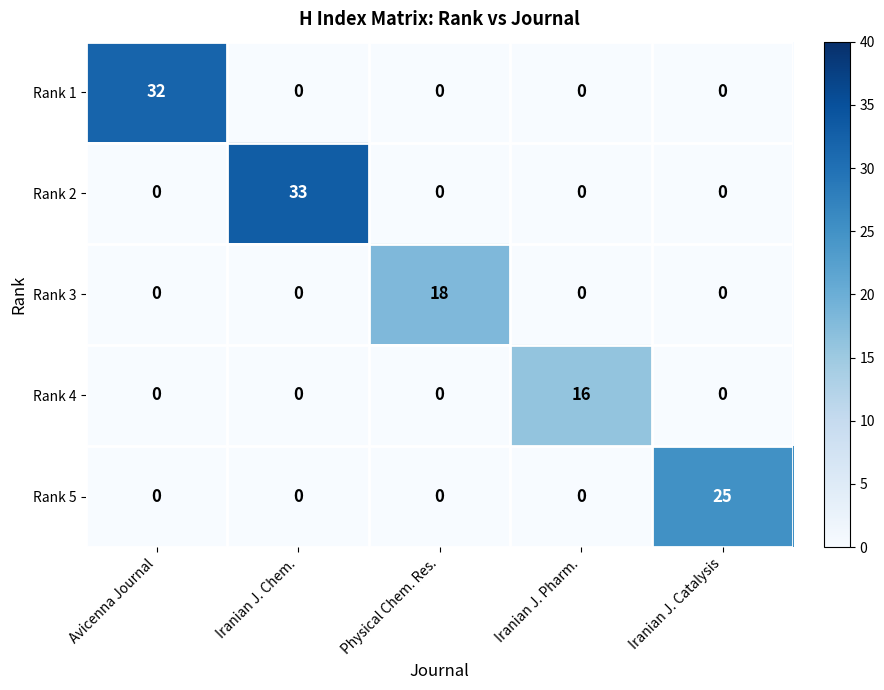

What is the sum of the Rank 5 values at Avicenna Journal and Iranian J. Catalysis?

25